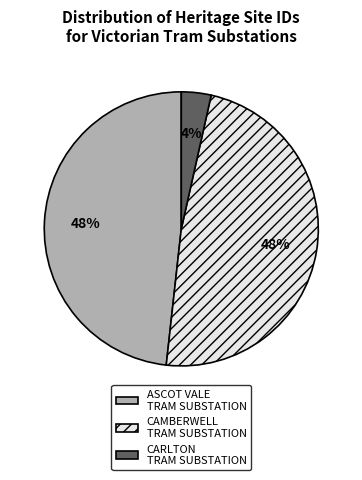

Count the number of slices in the pie.

3